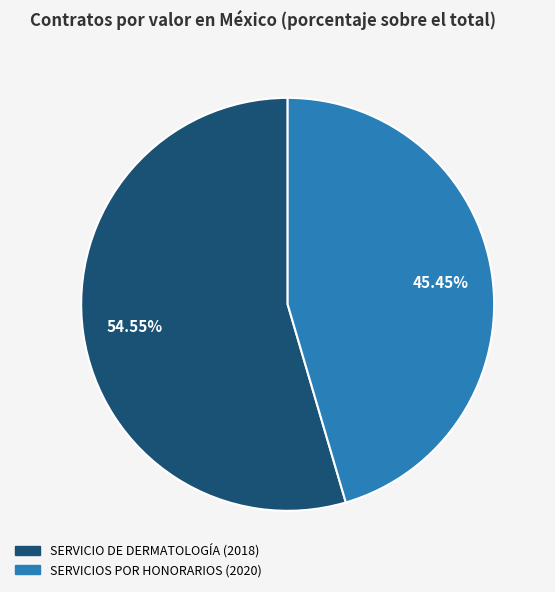

To the nearest percent, what is the average slice percentage?

50%